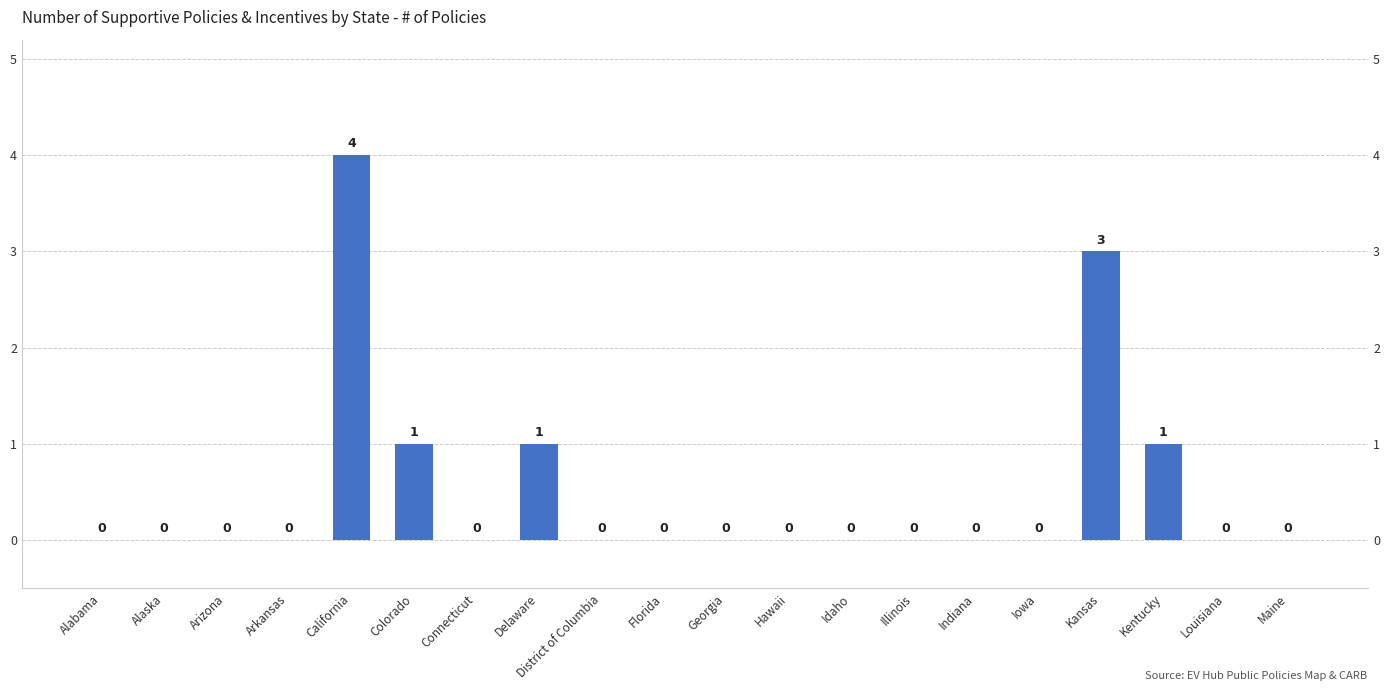

How many categories are shown in the chart?

20